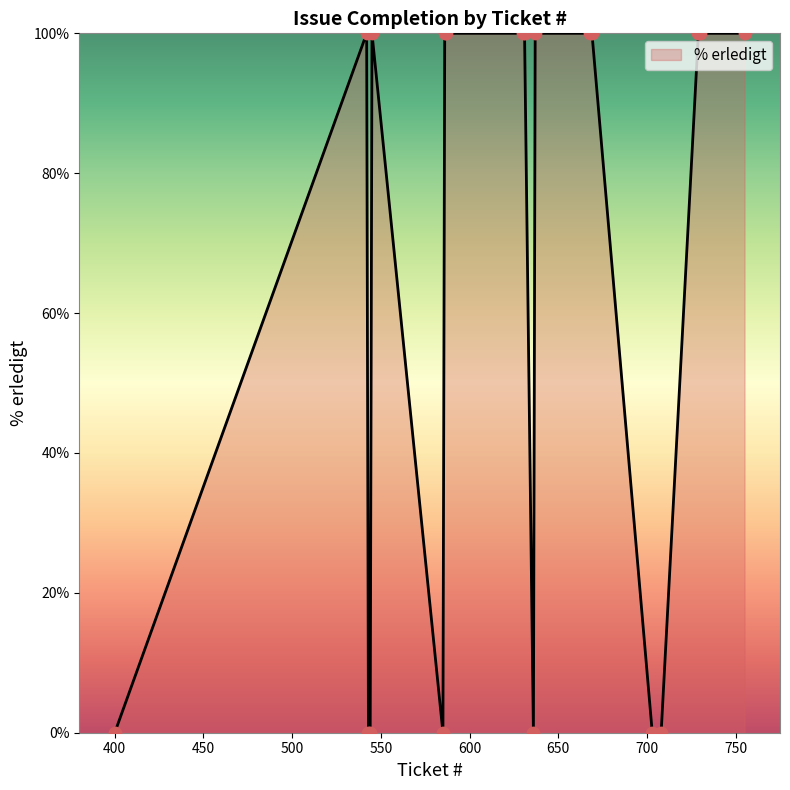

What is the difference between the maximum and minimum values?

100